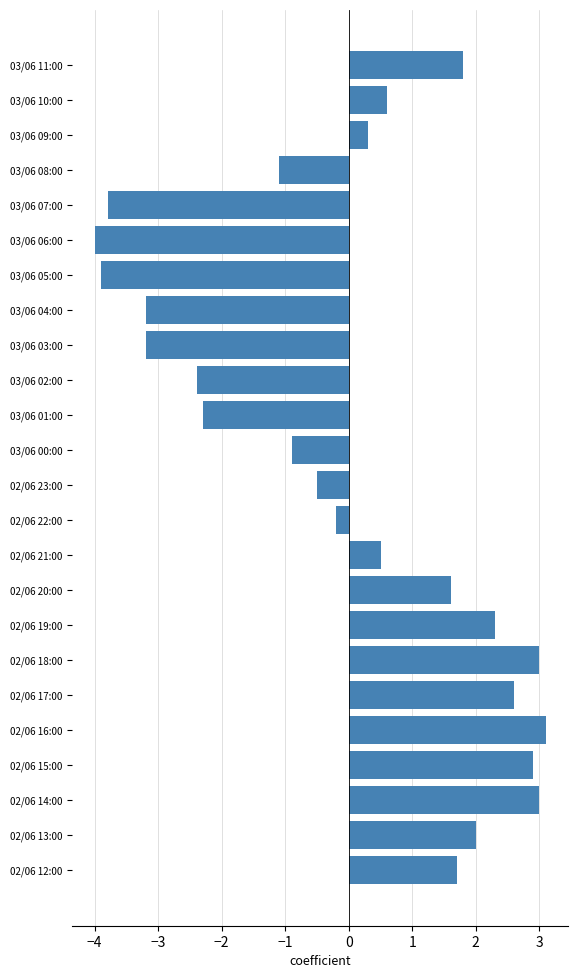

The chart shows a value of 0.3 at 03/06 09:00. True or false?

True